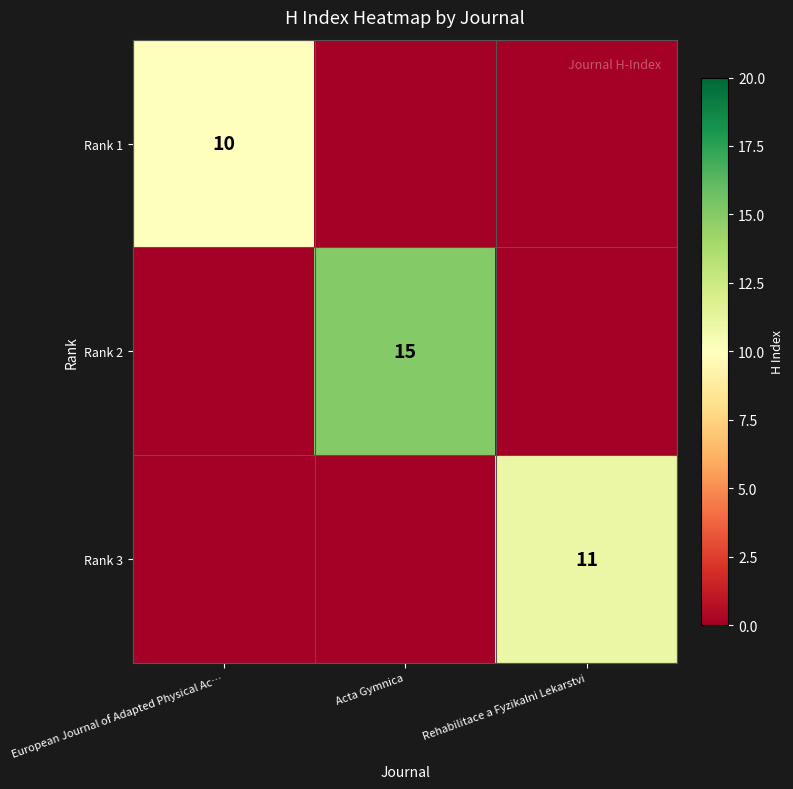

The value of Rank 3 at Rehabilitace a Fyzikalni Lekarstvi is 11. True or false?

True